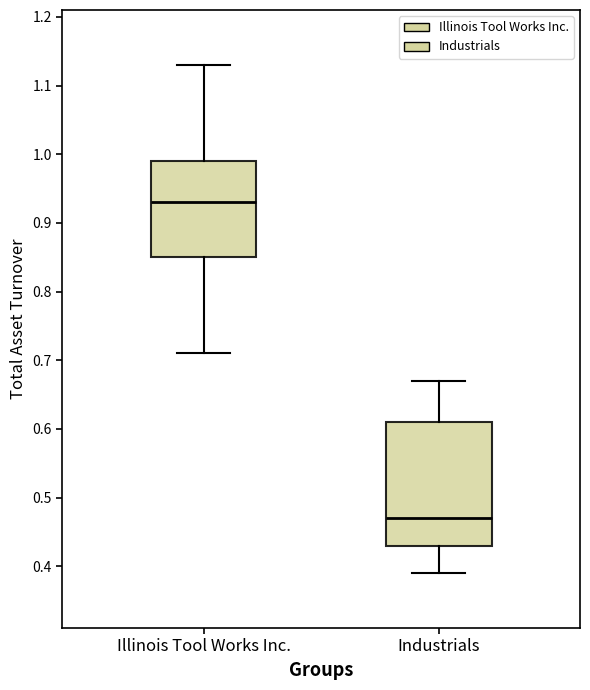

Comparing the boxes themselves (not the whiskers), which one is the tallest?

Industrials